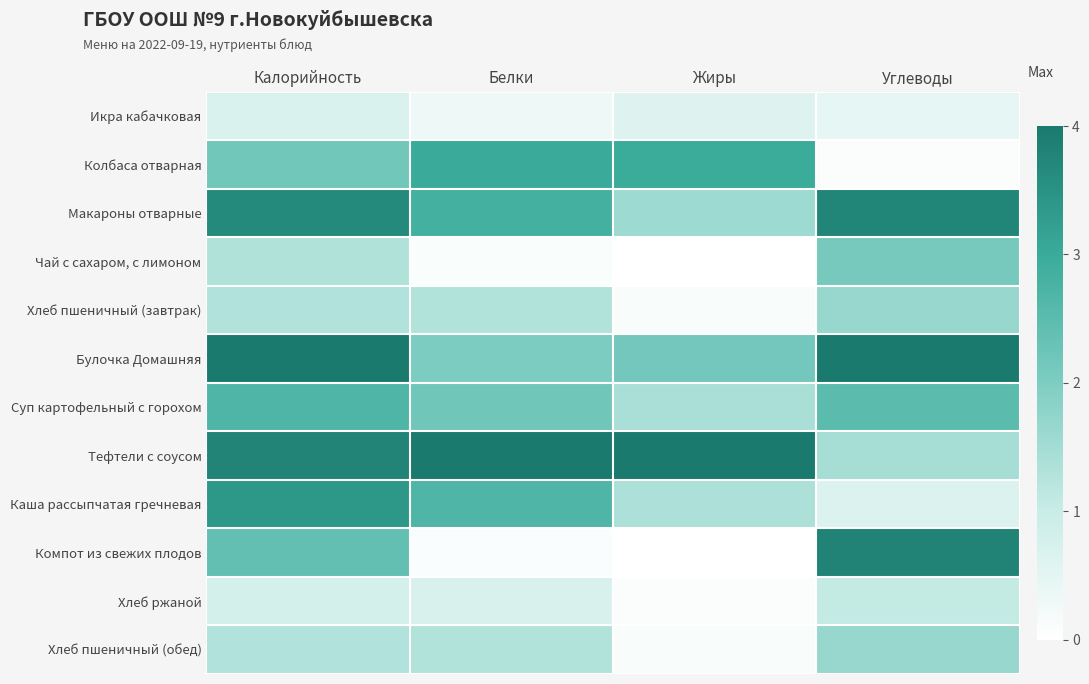

Reading left to right, transcribe all the data shown in this chart.

Икра кабачковая: Калорийность=0.7	Белки=0.3	Жиры=0.6	Углеводы=0.4
Колбаса отварная: Калорийность=2.2	Белки=3.0	Жиры=3.0	Углеводы=0.1
Макароны отварные: Калорийность=3.7	Белки=2.8	Жиры=1.6	Углеводы=3.8
Чай с сахаром, с лимоном: Калорийность=1.3	Белки=0.1	Жиры=0.0	Углеводы=2.1
Хлеб пшеничный (завтрак): Калорийность=1.3	Белки=1.3	Жиры=0.1	Углеводы=1.7
Булочка Домашняя: Калорийность=4.0	Белки=2.0	Жиры=2.1	Углеводы=4.0
Суп картофельный с горохом: Калорийность=2.7	Белки=2.2	Жиры=1.4	Углеводы=2.5
Тефтели с соусом: Калорийность=3.8	Белки=4.0	Жиры=4.0	Углеводы=1.5
Каша рассыпчатая гречневая: Калорийность=3.4	Белки=2.7	Жиры=1.4	Углеводы=0.7
Компот из свежих плодов: Калорийность=2.4	Белки=0.1	Жиры=0.0	Углеводы=3.8
Хлеб ржаной: Калорийность=0.8	Белки=0.7	Жиры=0.1	Углеводы=1.1
Хлеб пшеничный (обед): Калорийность=1.3	Белки=1.3	Жиры=0.1	Углеводы=1.7